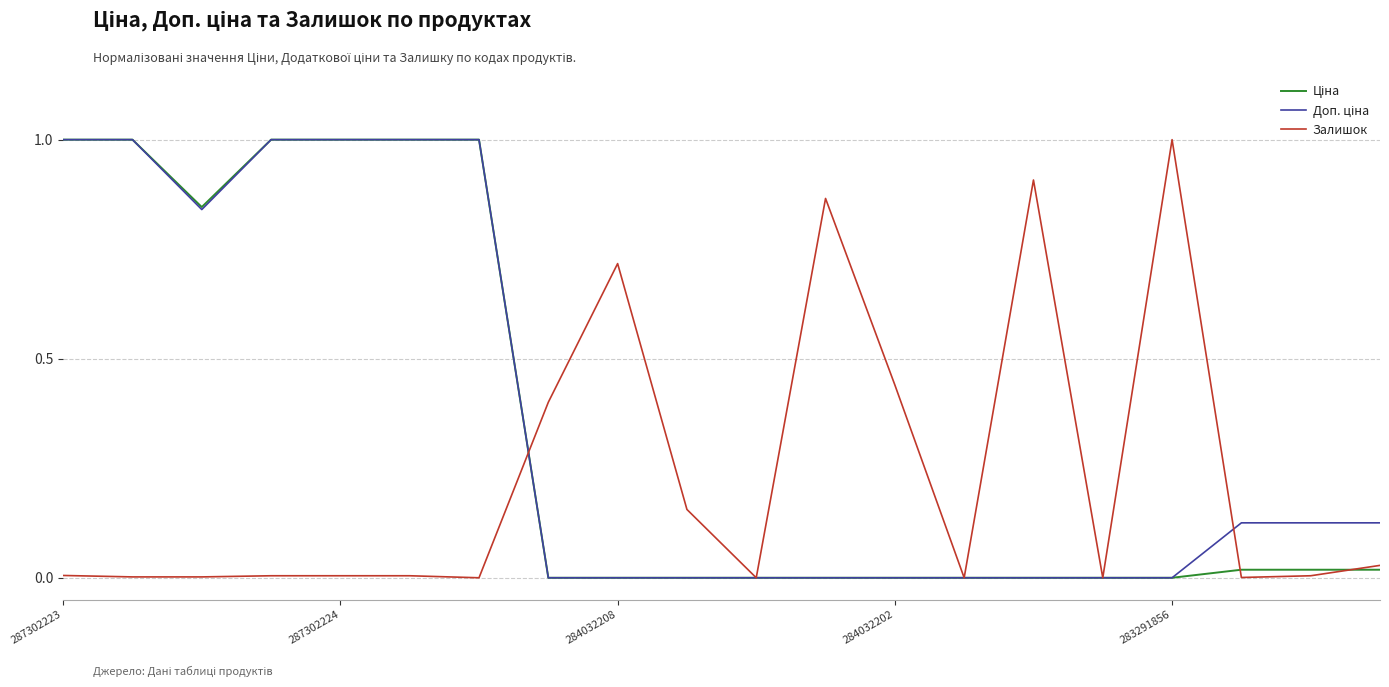

What is the maximum value shown in the chart?

1.0